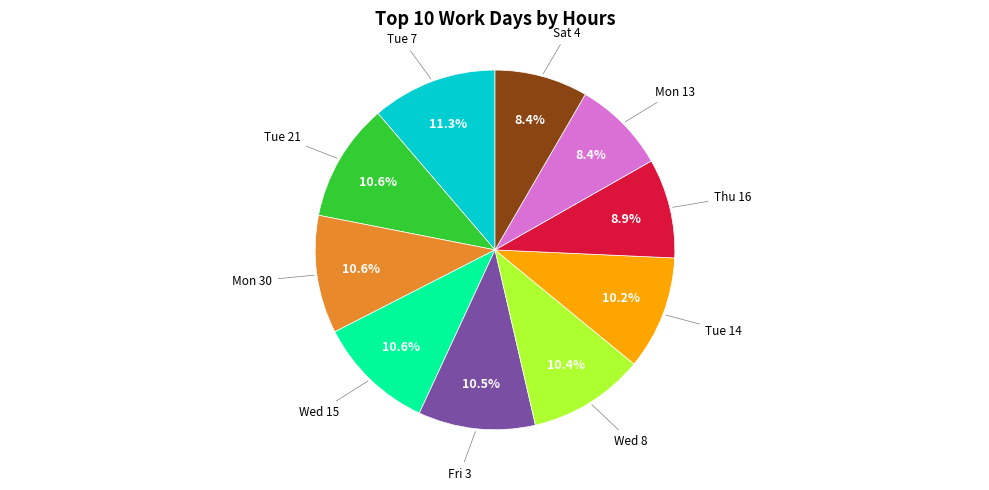

Is there any slice that represents more than half of the pie?

No